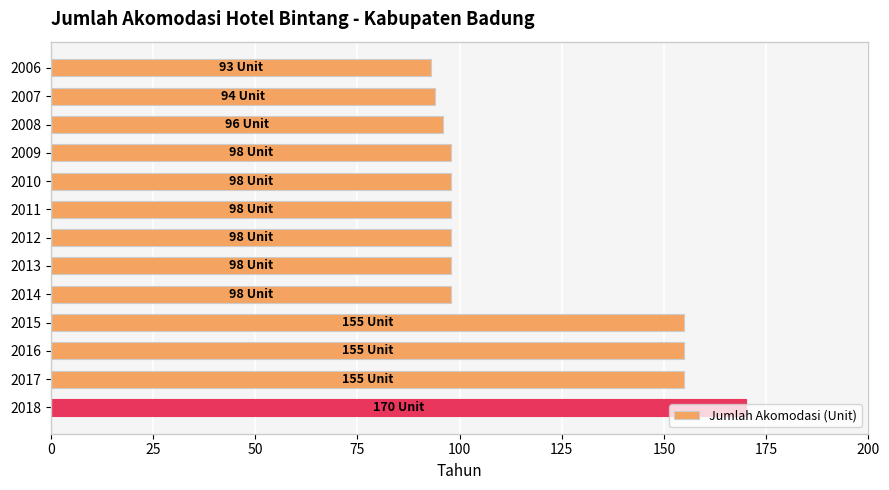

Approximately how many times larger is the value at 2007 compared to 2018?

0.6